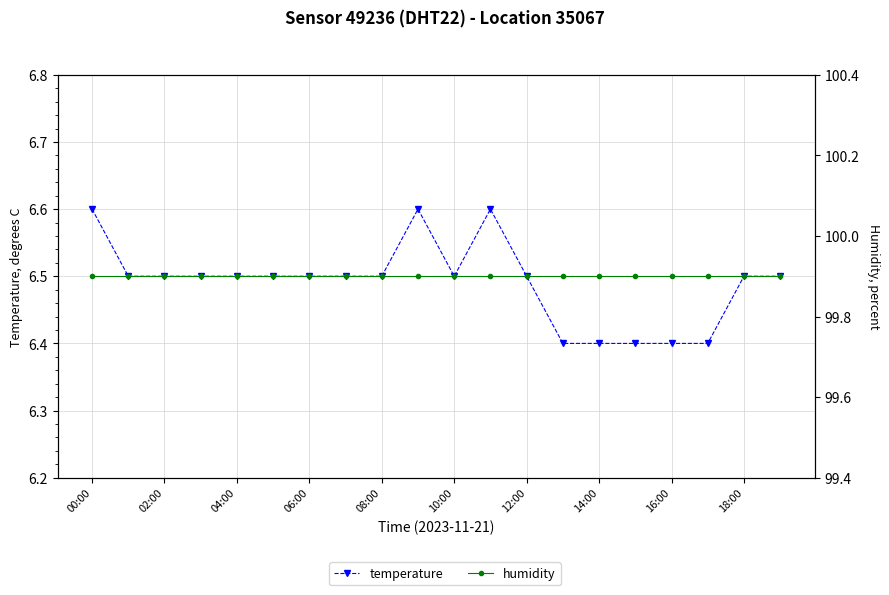

True or false: humidity and temperature intersect in this chart.

False